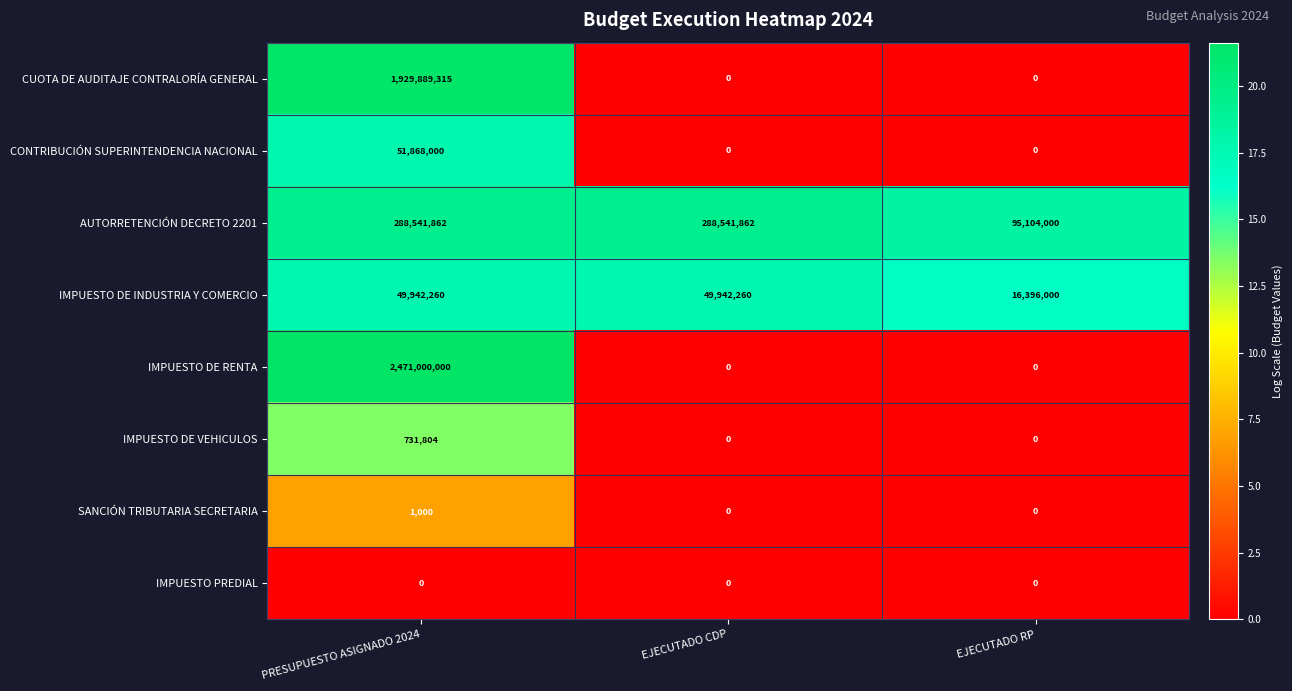

Which series changed the most between PRESUPUESTO ASIGNADO 2024 and EJECUTADO CDP?

IMPUESTO DE RENTA